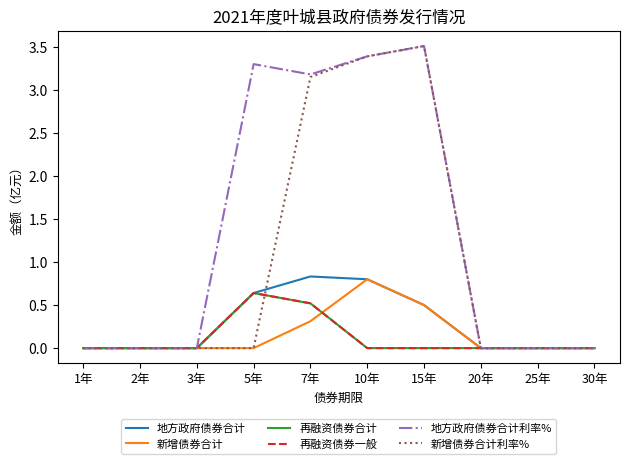

Rank the series at 15年 from lowest to highest value.

再融资债券合计, 再融资债券一般, 地方政府债券合计, 新增债券合计, 地方政府债券合计利率%, 新增债券合计利率%